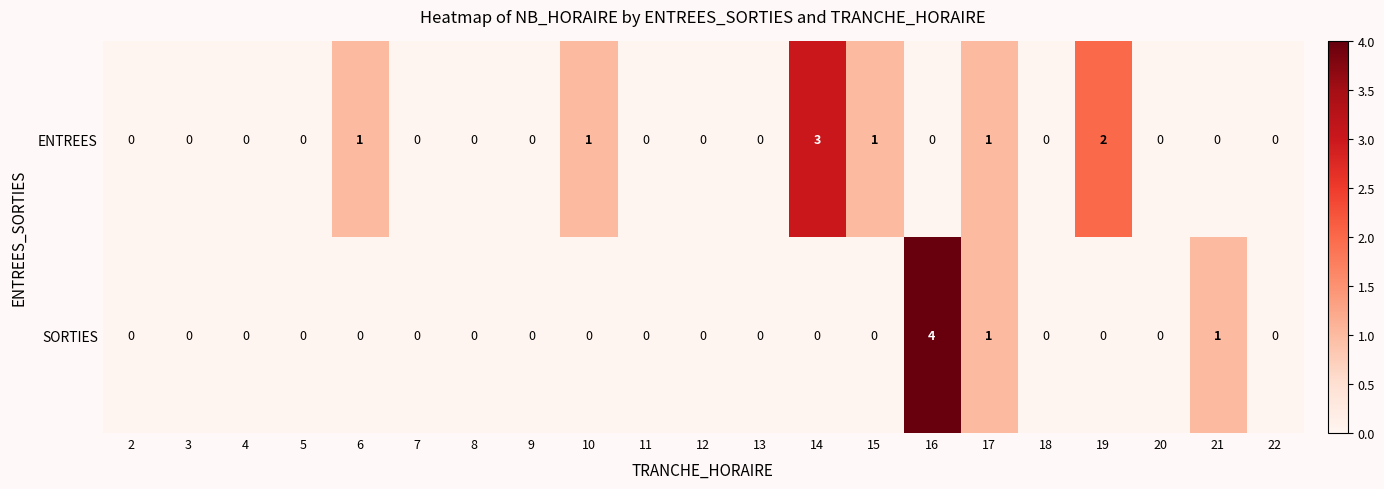

The SORTIES series shows 2 at 19. True or false?

False